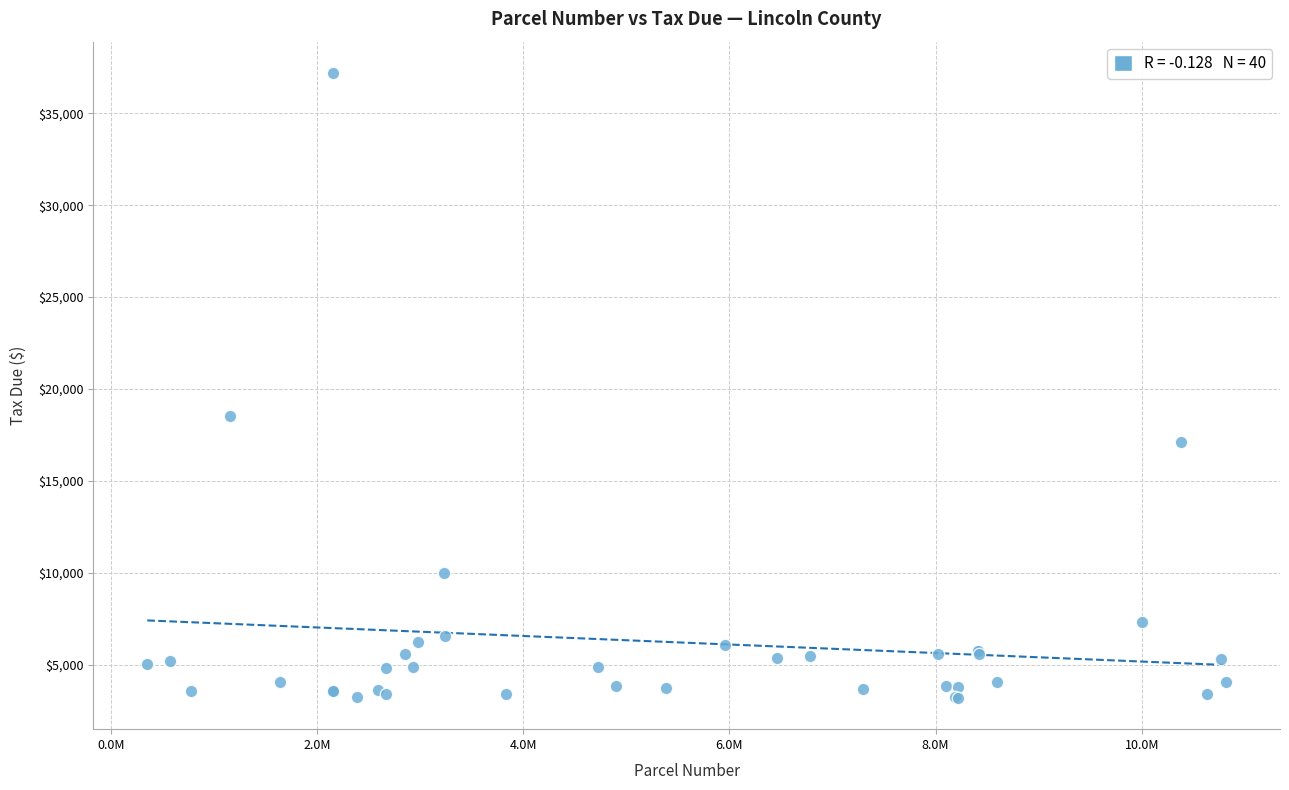

What Y value in the scatter plot is closest to 20194?

18520.1